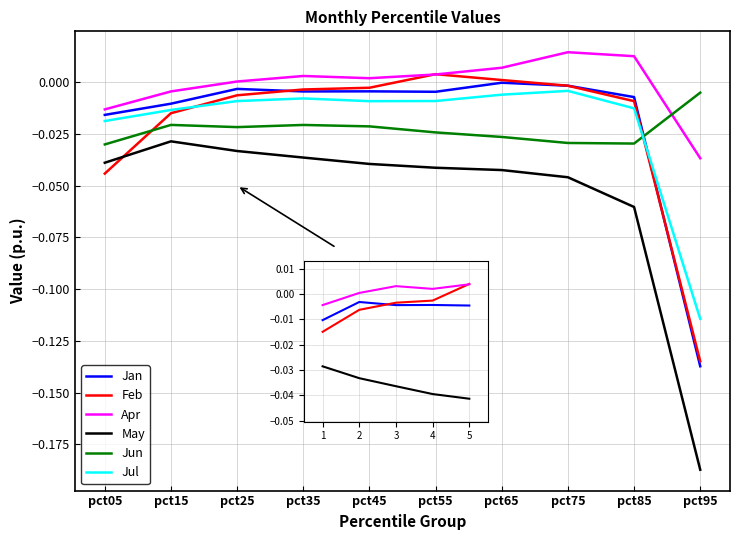

Between pct15 and pct85, which series saw the biggest shift?

May